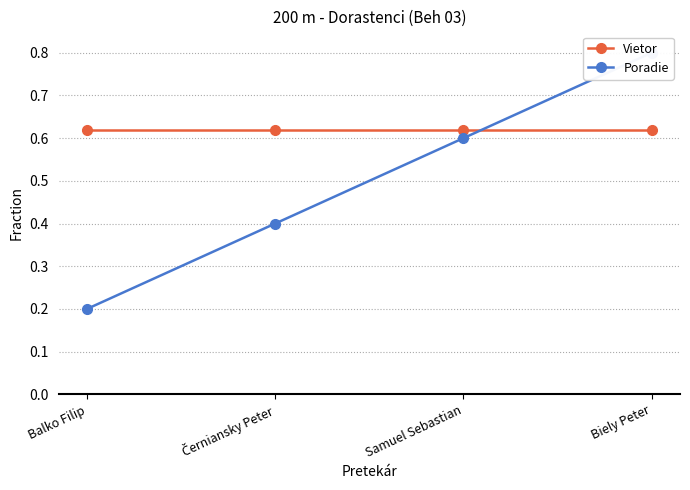

What are all the series names shown in the legend?

Vietor, Poradie